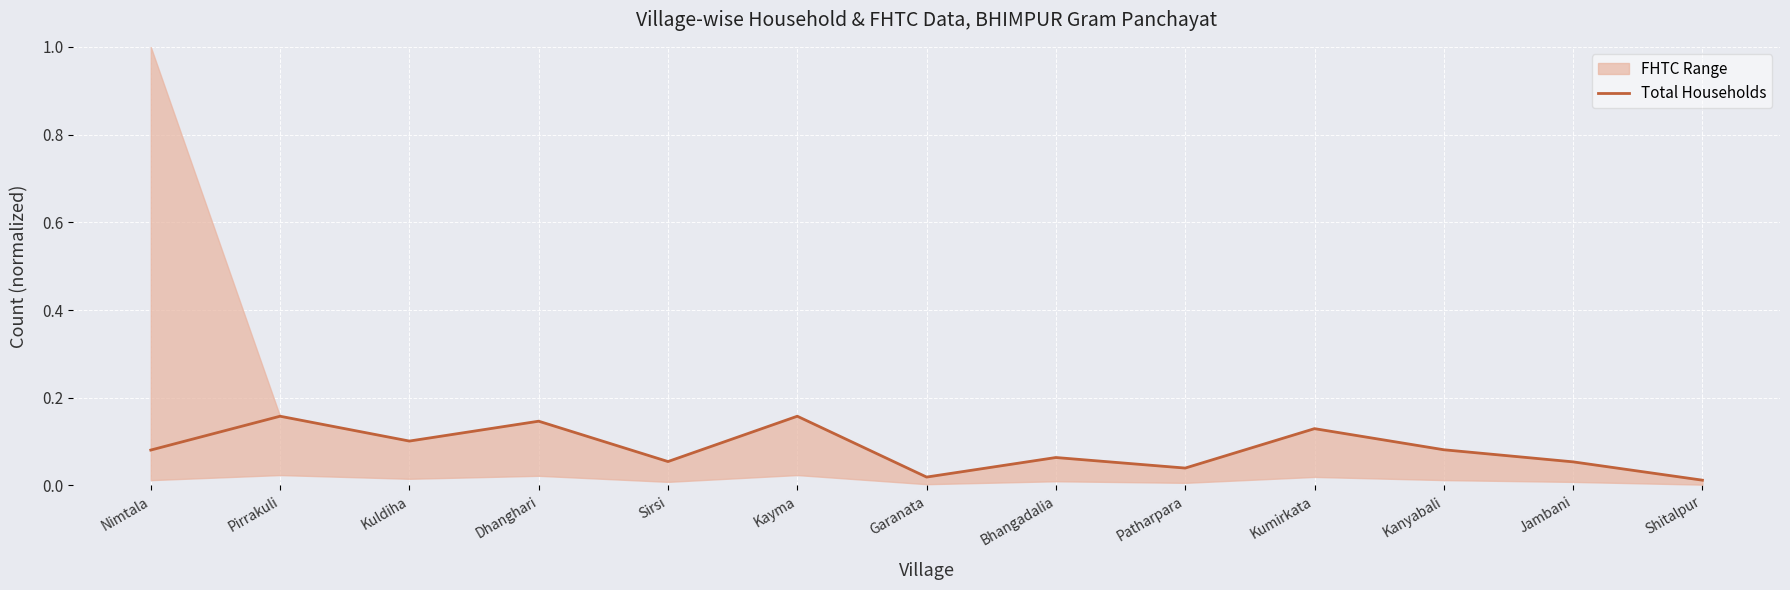

Reading left to right, extract all data points from this chart.

0.1	0.2	0.1	0.1	0.1	0.2	0.0	0.1	0.0	0.1	0.1	0.1	0.0